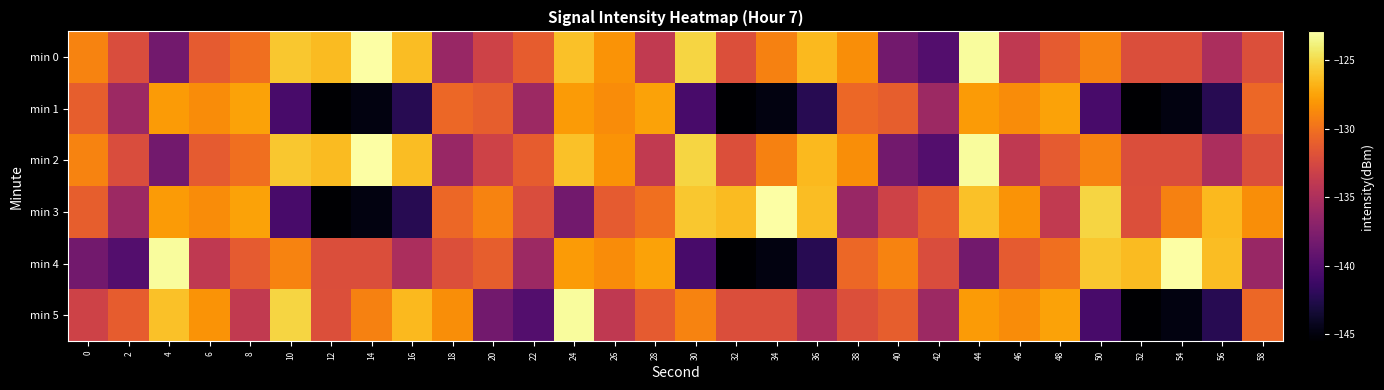

Which series changed the most between 4 and 30?

min 4